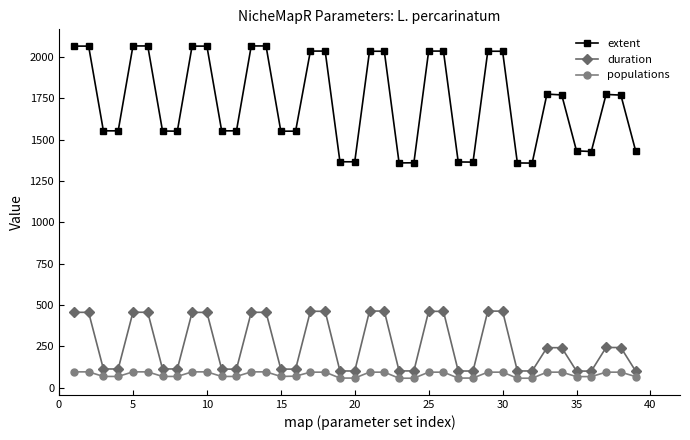

Which series has the widest spread of values?

extent